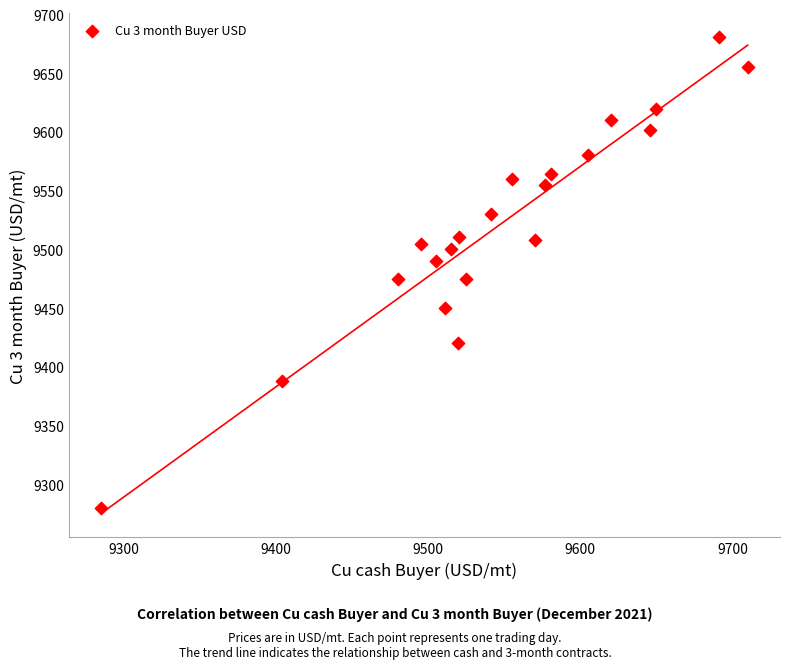

What is the range of Y values (max minus min)?

401.0